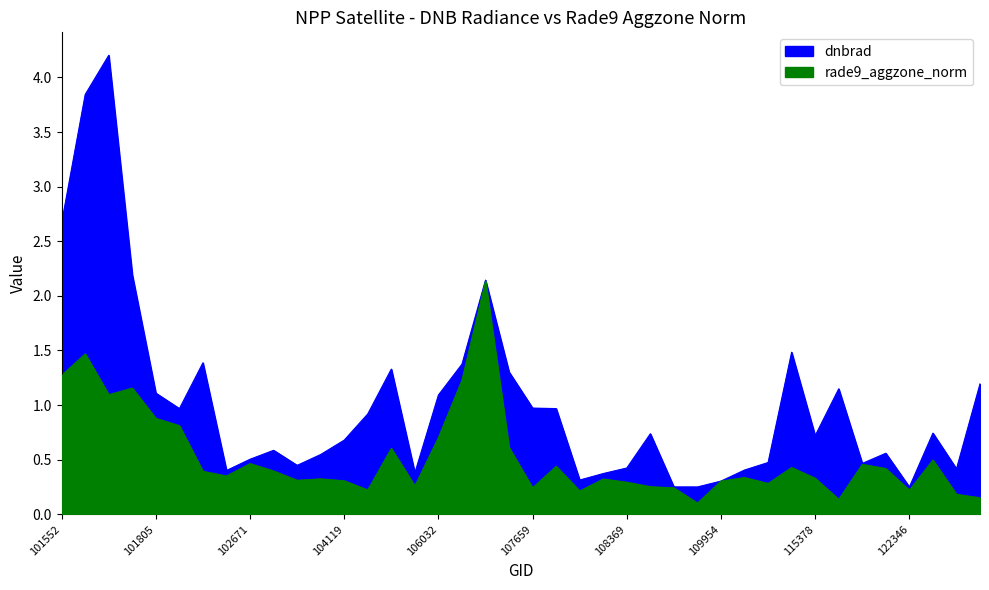

Which series has the widest spread of values?

dnbrad